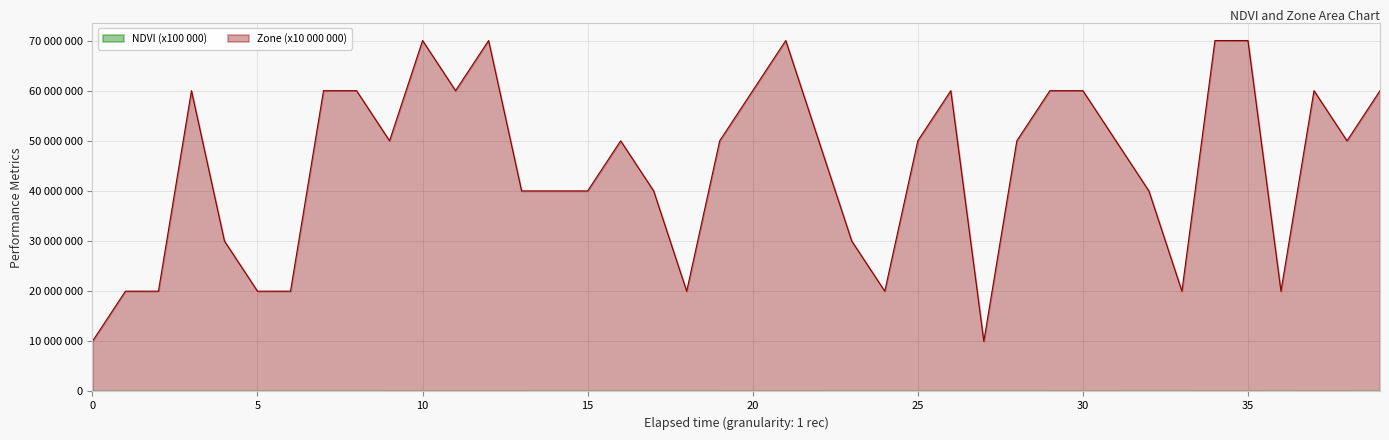

What value does the NDVI series have at 10?

18989.1